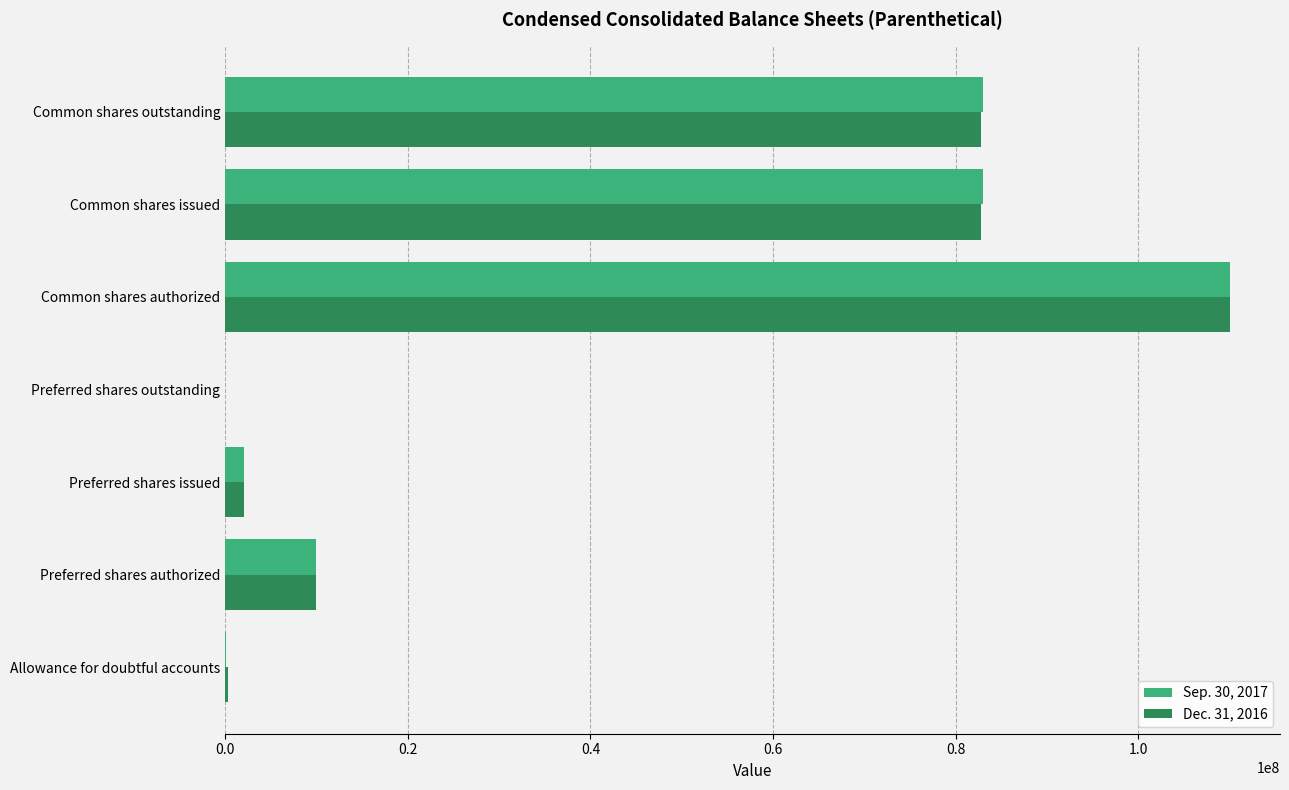

The Sep. 30, 2017 series shows 179570850 at Common shares authorized. True or false?

False